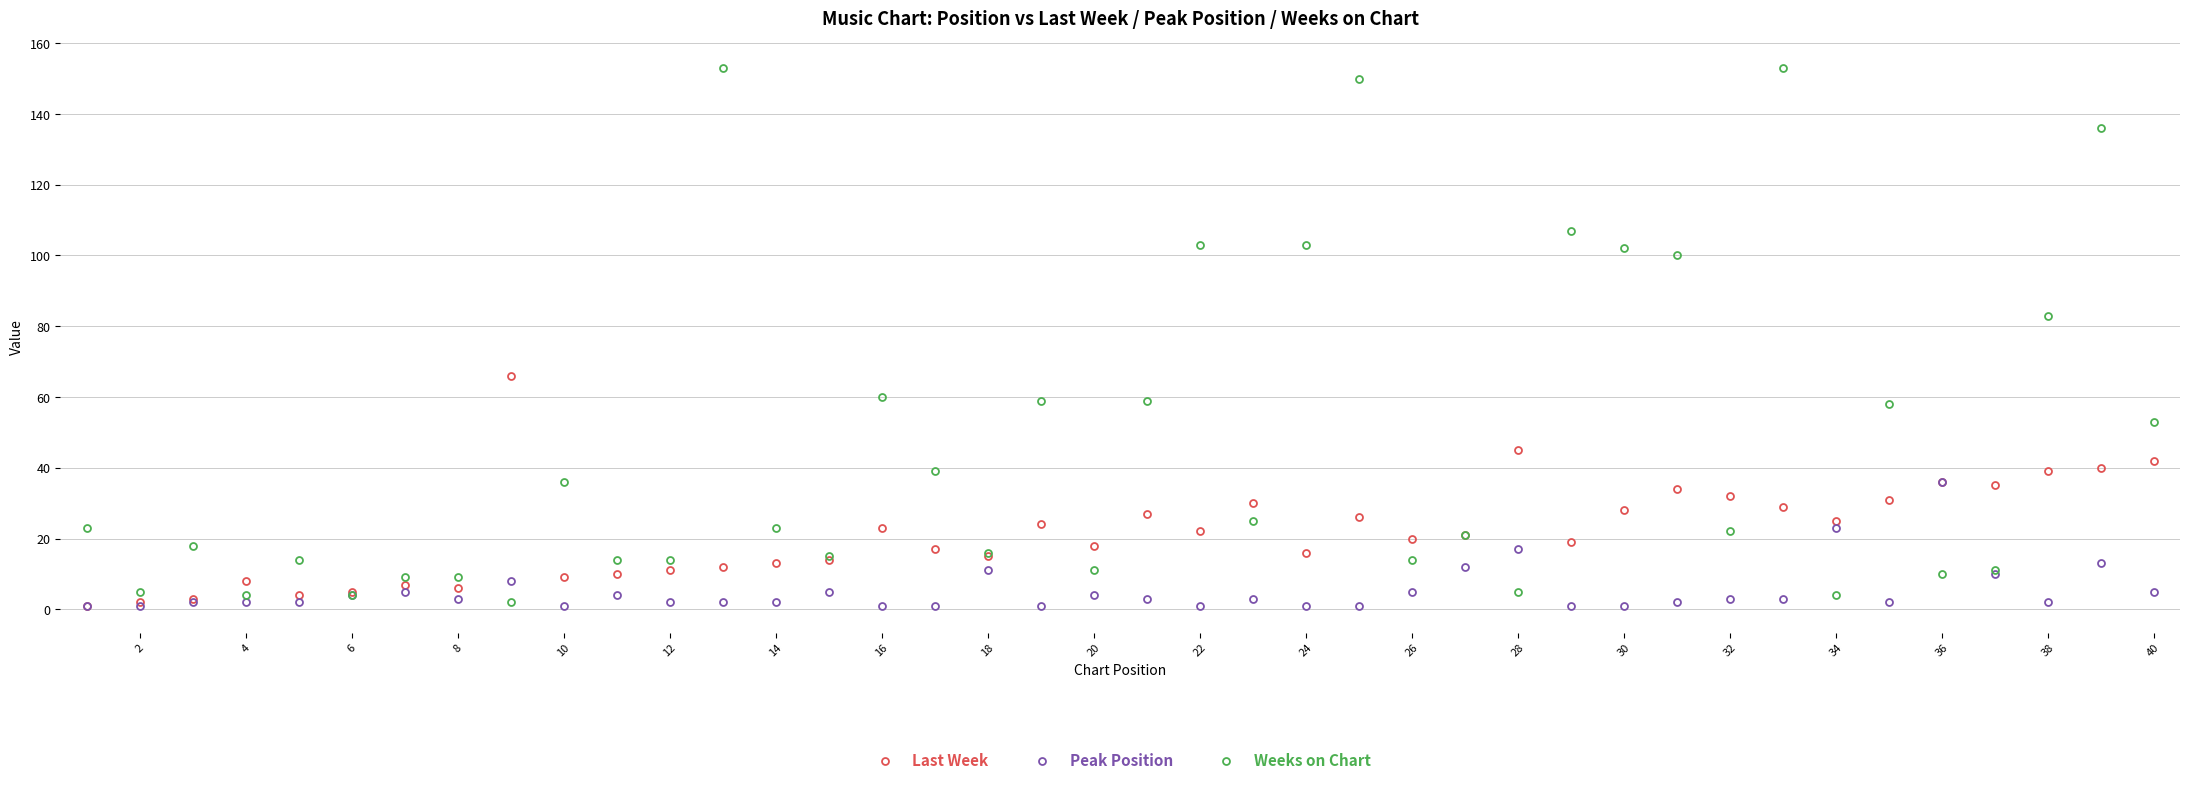

Which series has the largest range (max minus min)?

Weeks on Chart